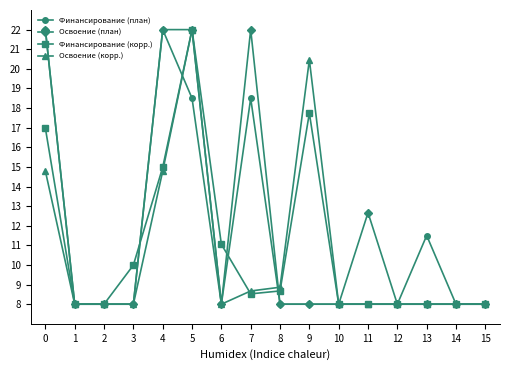

What is the total value across all series at 4?

73.8